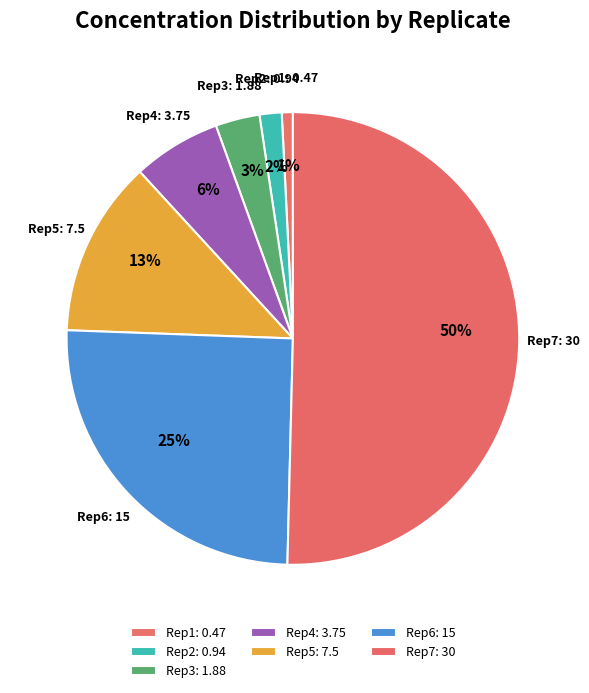

True or false: Rep1: 0.47 accounts for 11% of the total.

False